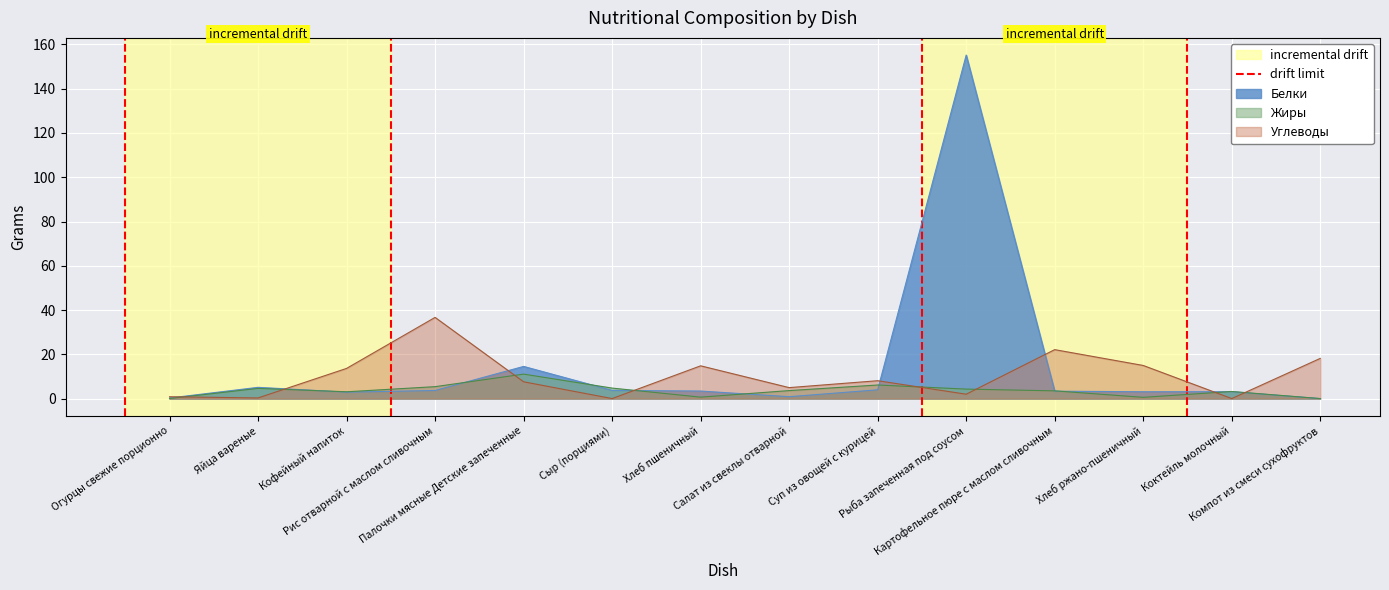

Is it true that the value at Огурцы свежие порционно is 1?

False